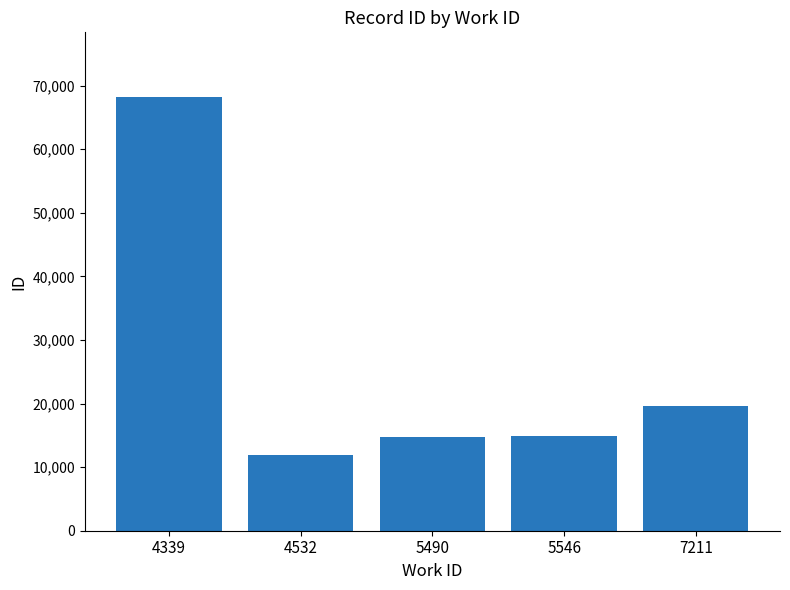

Read the value at 4339.

68169